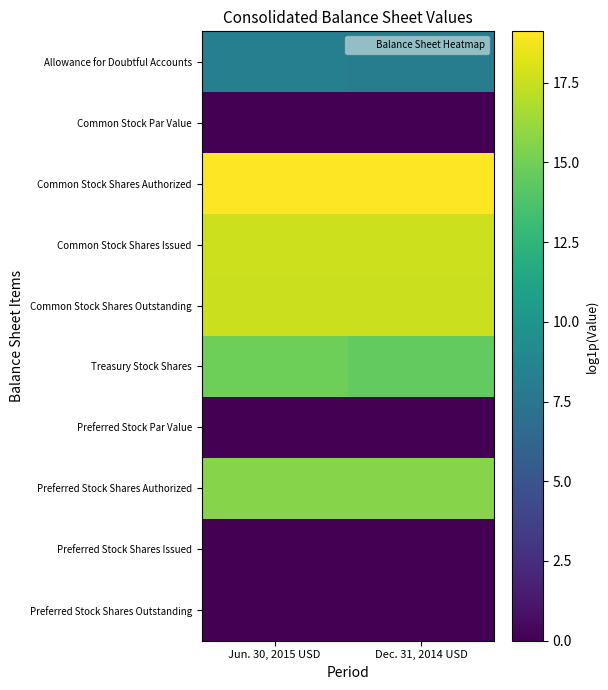

Reading left to right, transcribe all the data shown in this chart.

Allowance for Doubtful Accounts: Jun. 30, 2015 USD=8.2	Dec. 31, 2014 USD=8.1
Common Stock Par Value: Jun. 30, 2015 USD=0.0	Dec. 31, 2014 USD=0.0
Common Stock Shares Authorized: Jun. 30, 2015 USD=19.1	Dec. 31, 2014 USD=19.1
Common Stock Shares Issued: Jun. 30, 2015 USD=17.6	Dec. 31, 2014 USD=17.6
Common Stock Shares Outstanding: Jun. 30, 2015 USD=17.6	Dec. 31, 2014 USD=17.6
Treasury Stock Shares: Jun. 30, 2015 USD=14.9	Dec. 31, 2014 USD=14.5
Preferred Stock Par Value: Jun. 30, 2015 USD=0.0	Dec. 31, 2014 USD=0.0
Preferred Stock Shares Authorized: Jun. 30, 2015 USD=15.6	Dec. 31, 2014 USD=15.6
Preferred Stock Shares Issued: Jun. 30, 2015 USD=0.0	Dec. 31, 2014 USD=0.0
Preferred Stock Shares Outstanding: Jun. 30, 2015 USD=0.0	Dec. 31, 2014 USD=0.0